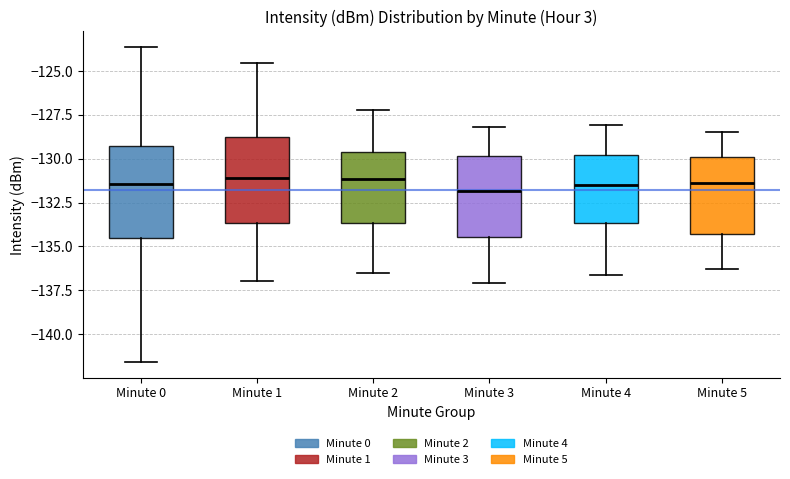

Reading left to right, transcribe this box plot: for each box, give where its median line is, the range the box spans, and where its two whiskers end, as read against the y-axis. The values are not printed on the chart, so give them approximately, as read against the axis.

Minute 0: median -131.5, box -134.5 to -129.5, whiskers -141.5 to -123.5
Minute 1: median -131.0, box -133.5 to -128.5, whiskers -137.0 to -124.5
Minute 2: median -131.0, box -133.5 to -129.5, whiskers -136.5 to -127.0
Minute 3: median -132.0, box -134.5 to -130.0, whiskers -137.0 to -128.0
Minute 4: median -131.5, box -133.5 to -130.0, whiskers -136.5 to -128.0
Minute 5: median -131.5, box -134.5 to -130.0, whiskers -136.5 to -128.5